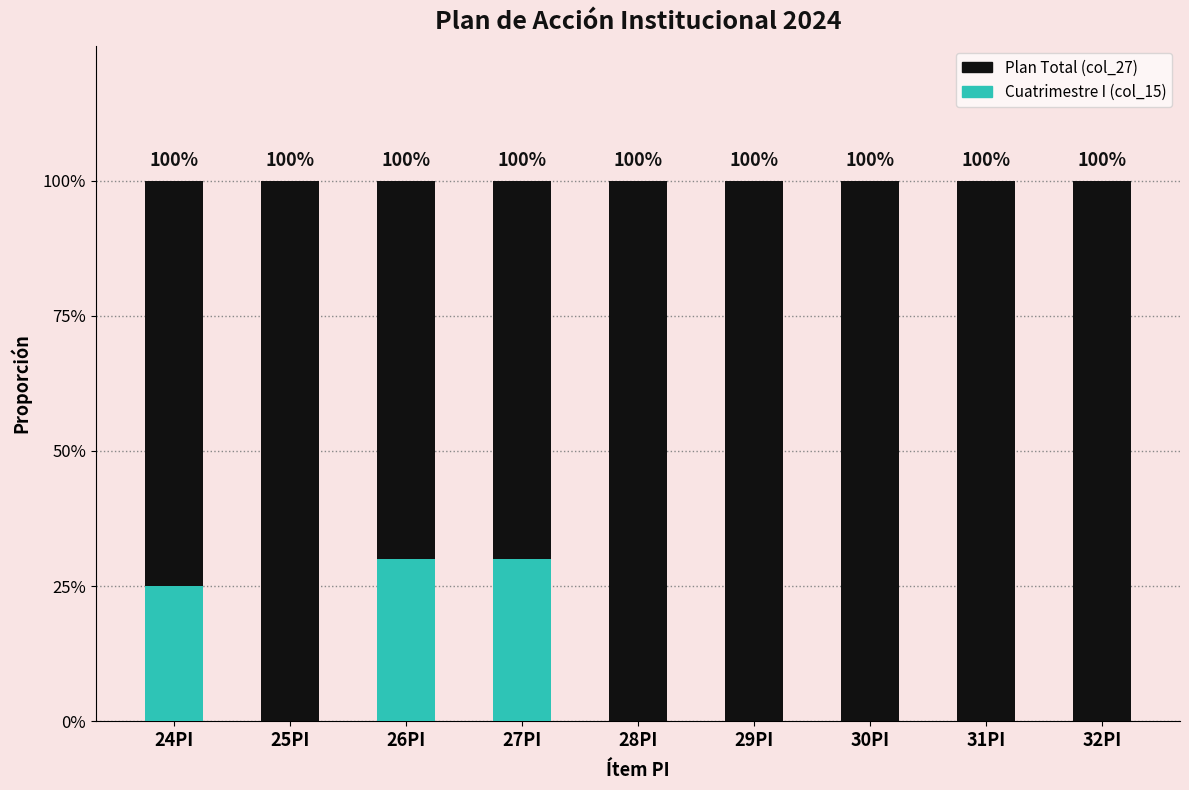

What are all the series names shown in the legend?

Plan Total (col_27), Cuatrimestre I (col_15)